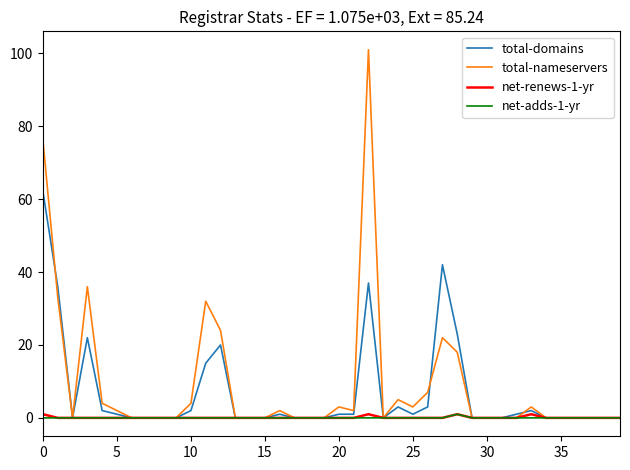

What is the maximum value shown in the chart?

101